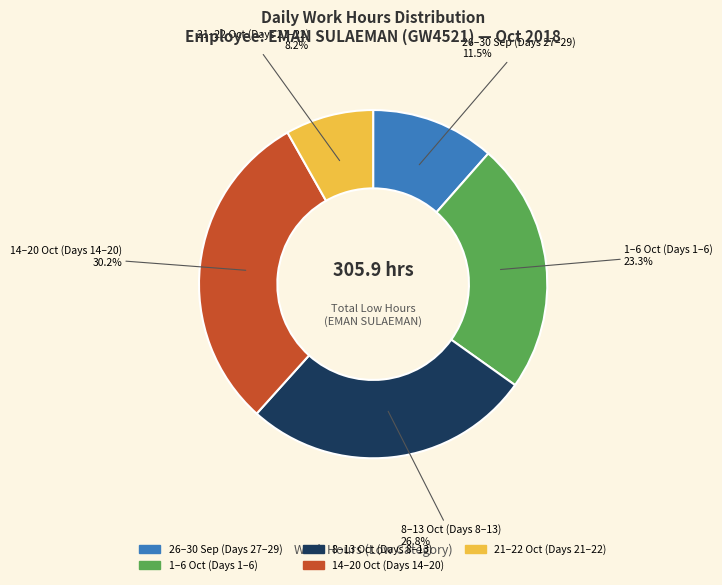

Count the number of slices in the pie.

5